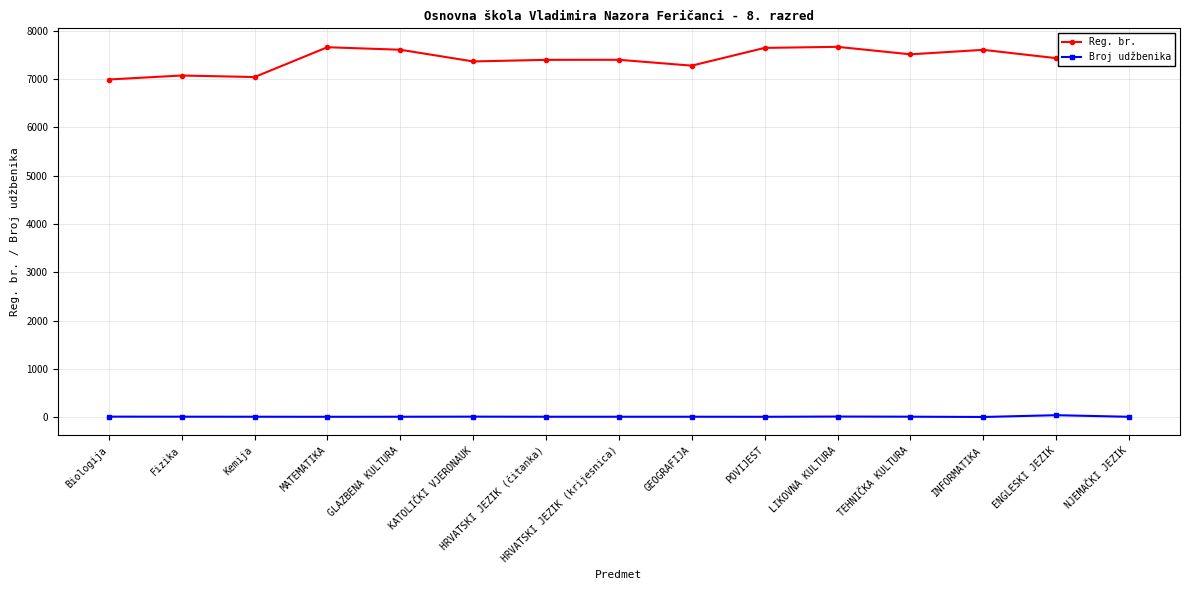

Is it true that Reg. br. equals 7508 at TEHNIČKA KULTURA?

True